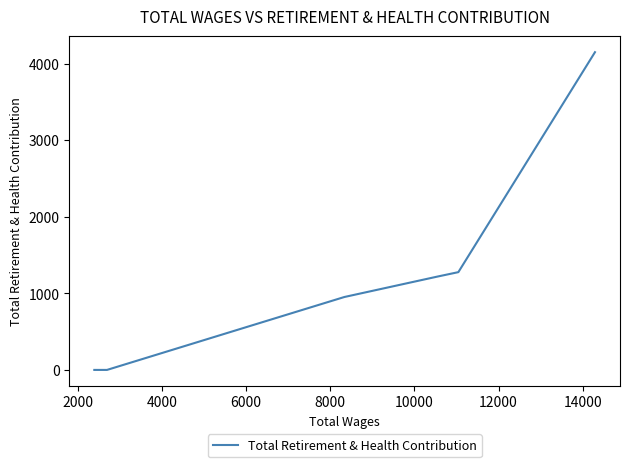

Is this an area chart (filled region under the line)?

No